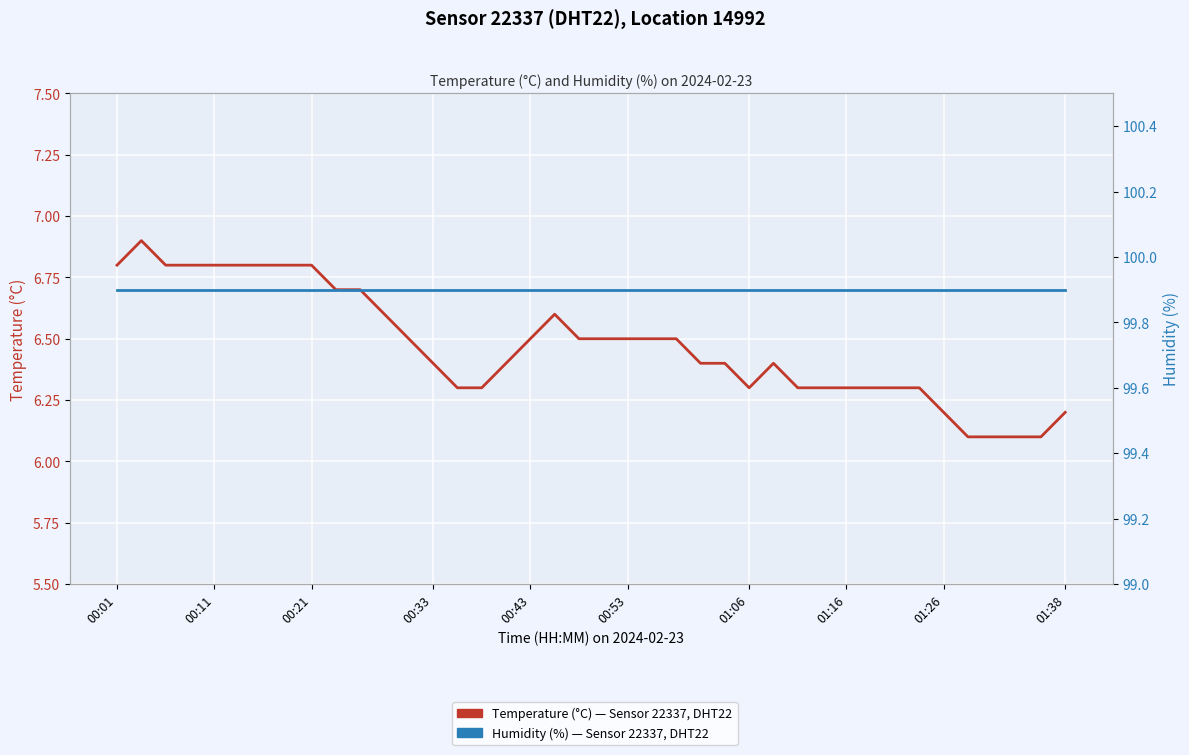

List the series in order of their overall mean, highest first.

Humidity (%), Sensor 22337, DHT22, Location 14992, Temperature (°C), Sensor 22337, DHT22, Location 14992